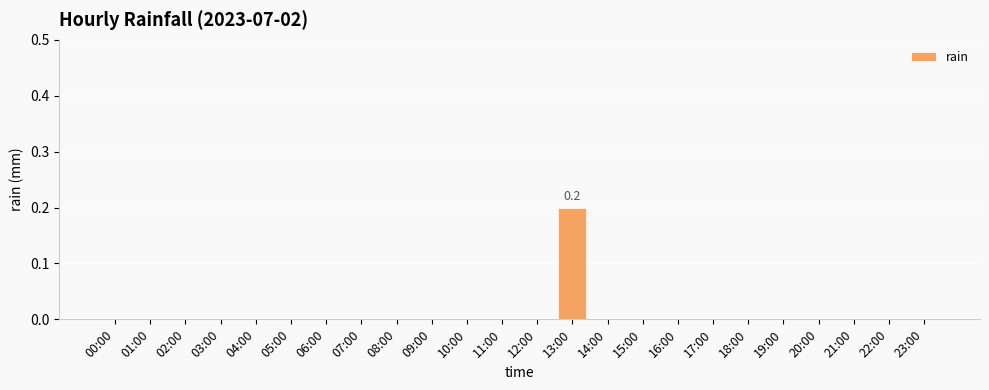

The chart shows a value of 0.0 at 05:00. True or false?

True